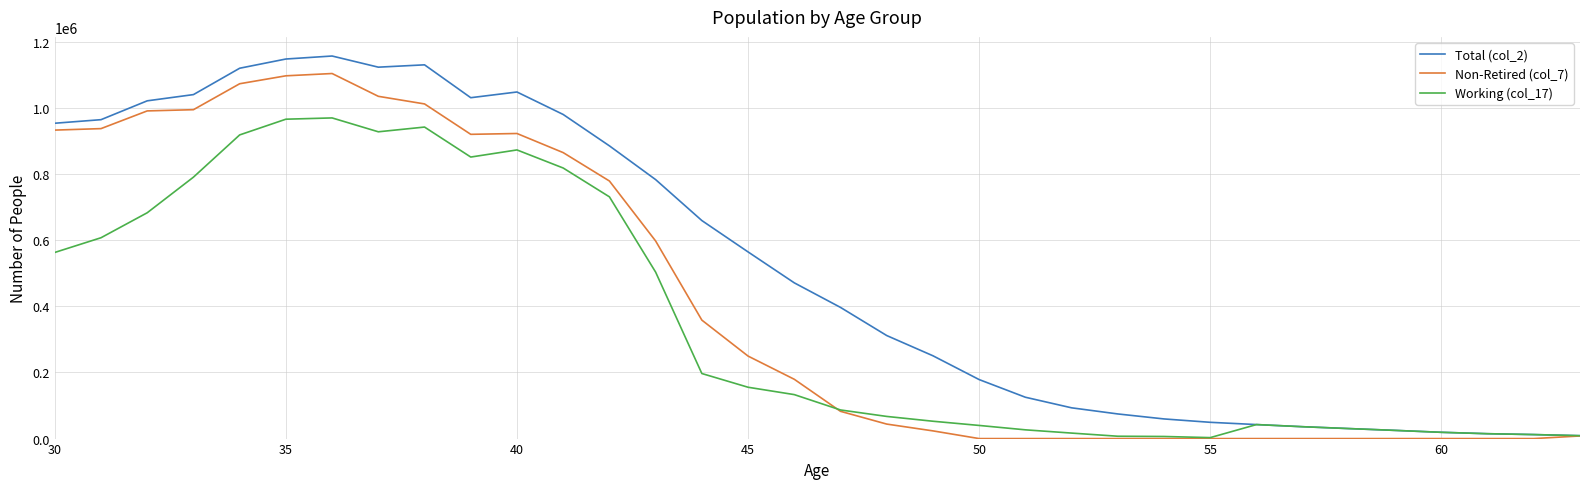

Which series has the widest spread of values?

Total (col_2)